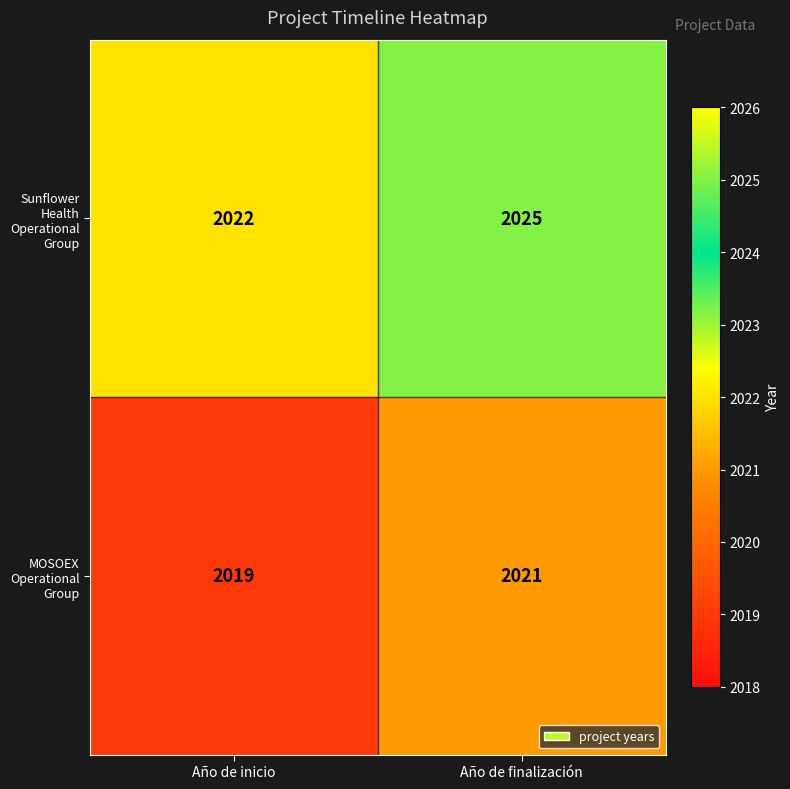

Rank the series by their maximum value, from highest to lowest.

Sunflower Health Operational Group, MOSOEX Operational Group